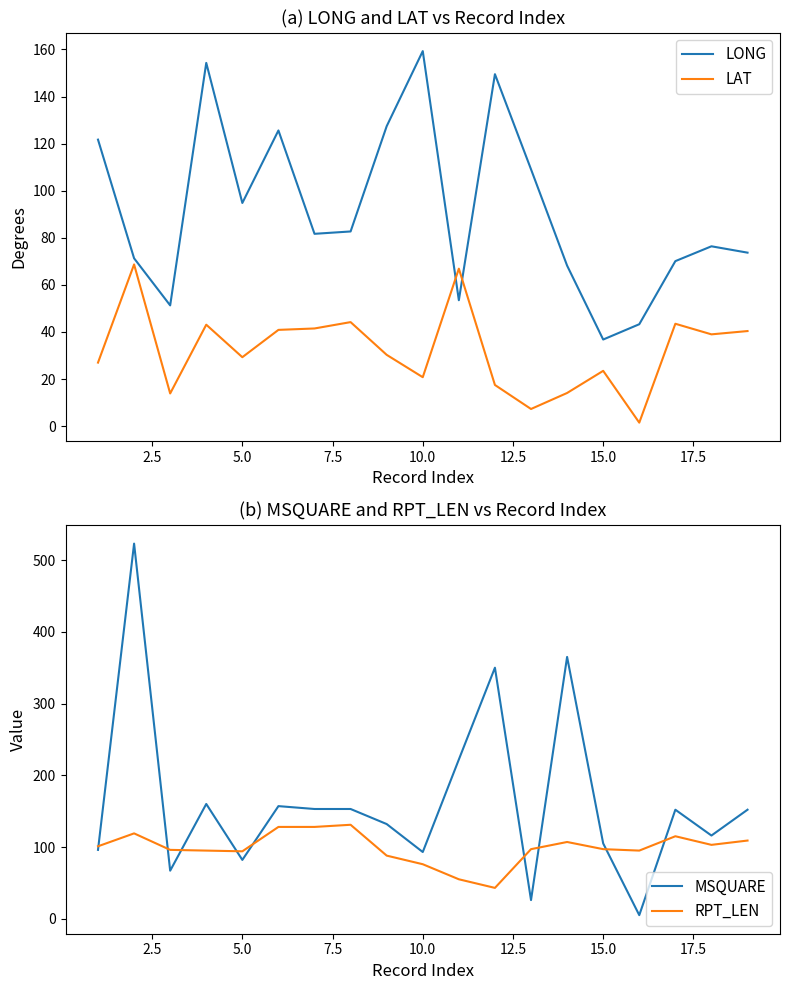

What is the greatest value displayed?

523.0